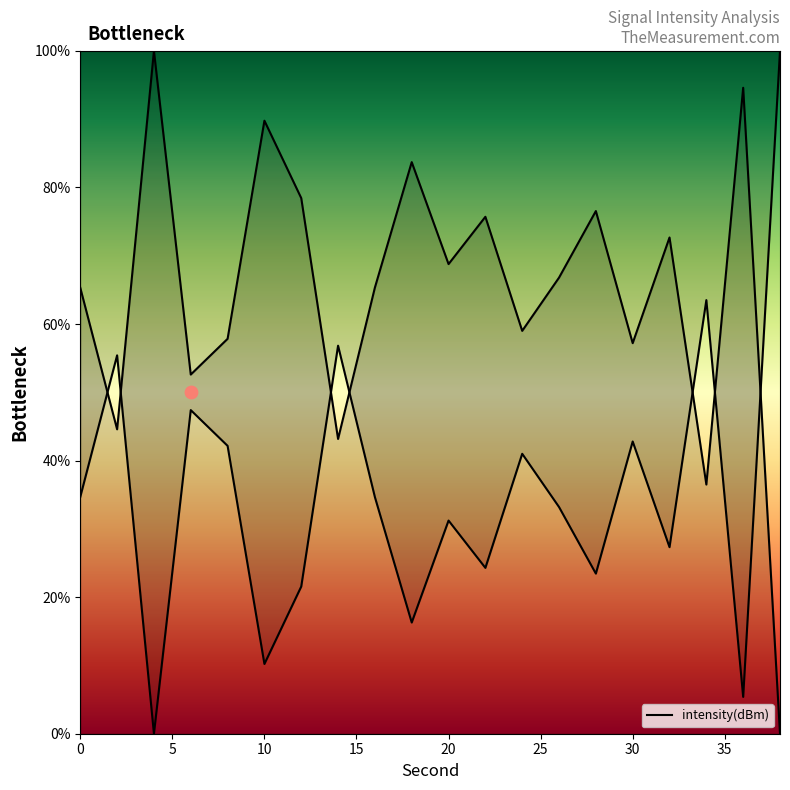

What is the change in value from 4 to 24?

-41.0